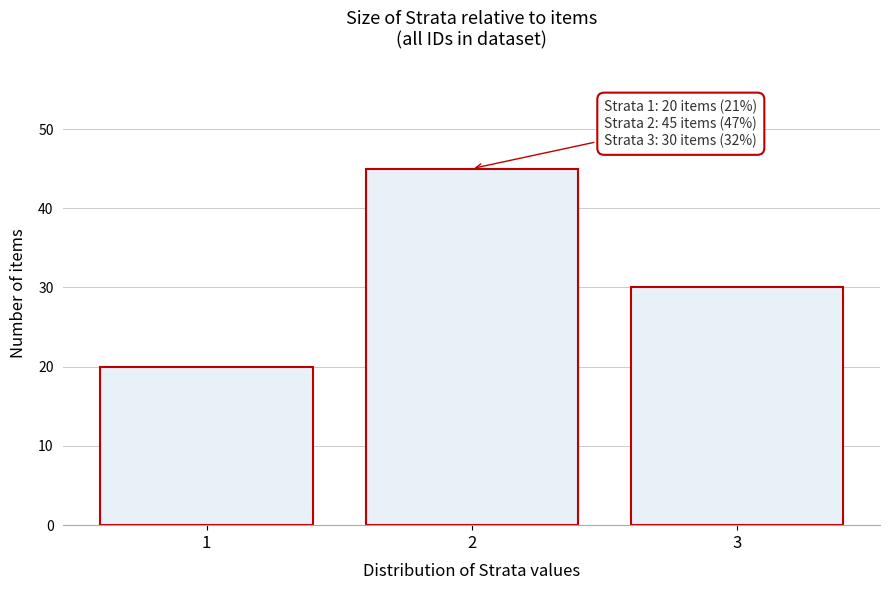

Reading right to left, list all the values displayed in this chart.

30	45	20